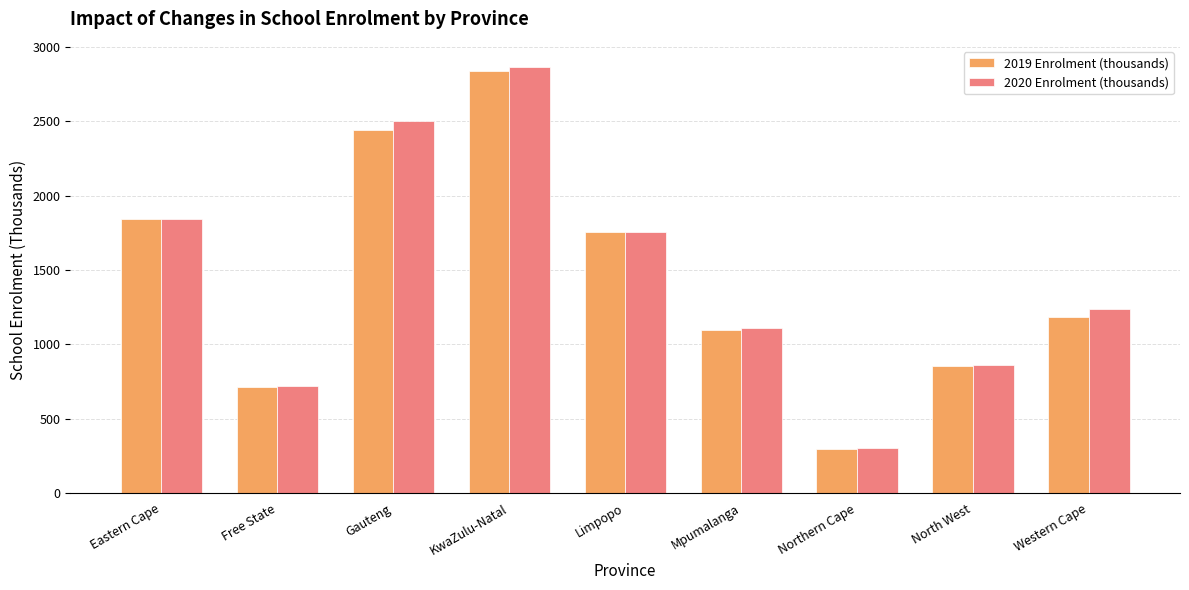

How many groups of bars are there?

9